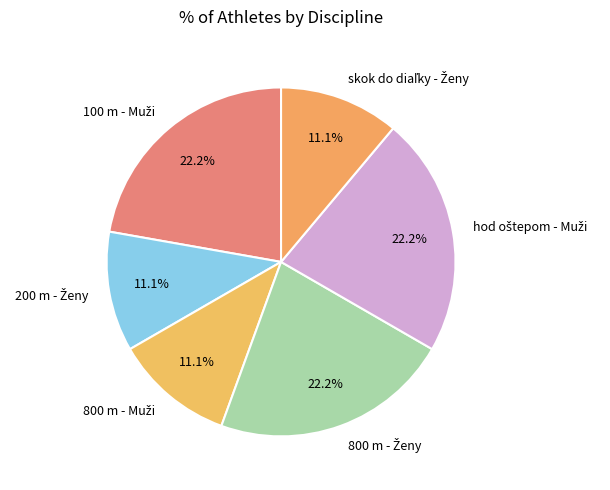

Is there a majority slice in this chart?

No